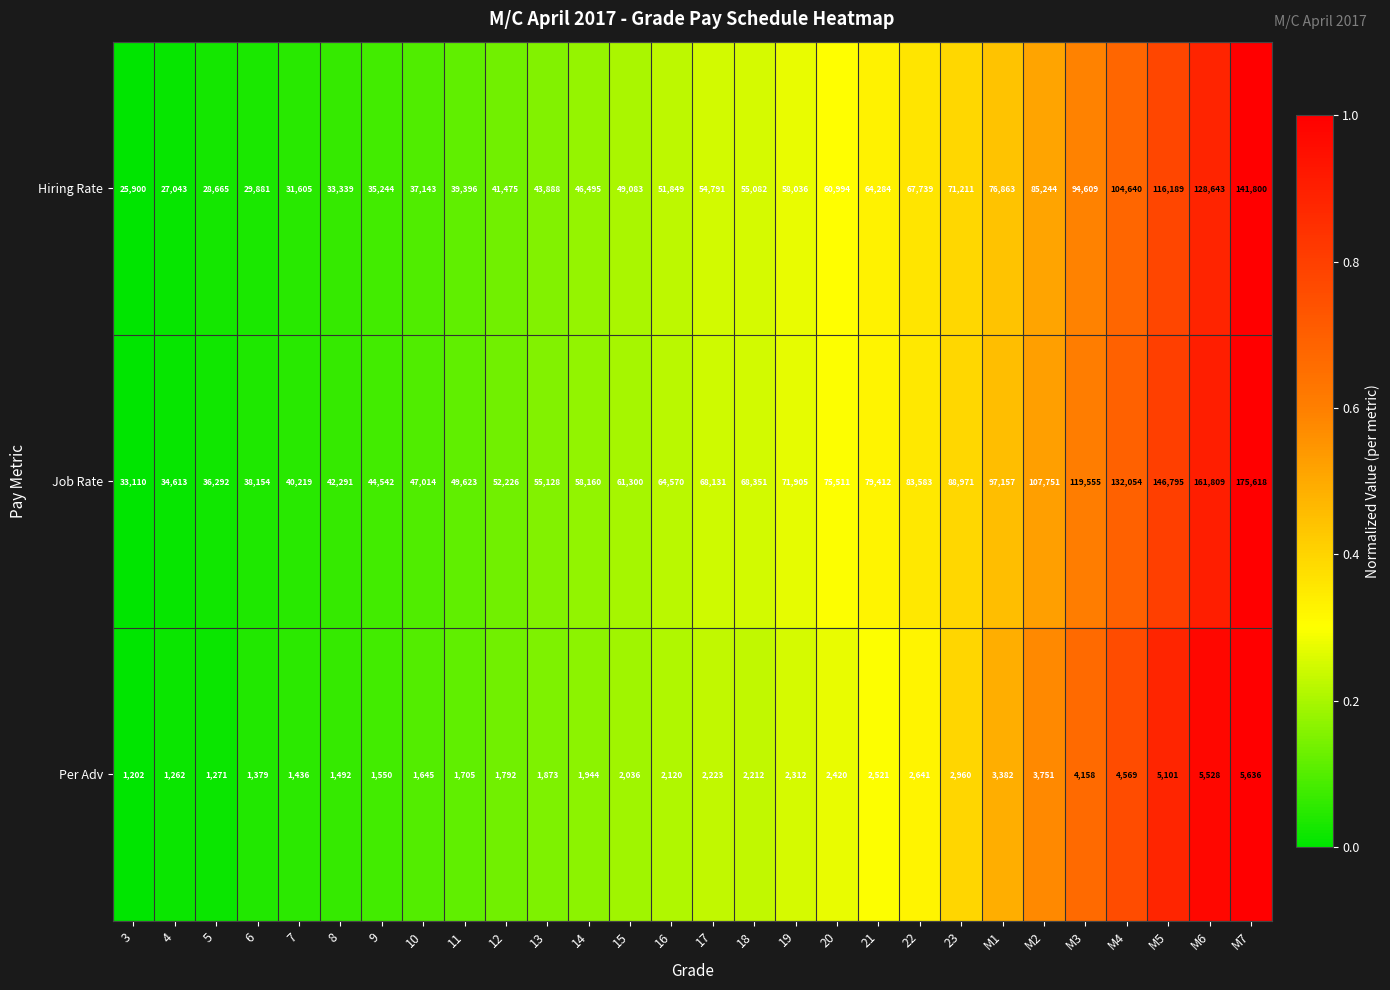

At which label does Per Adv first exceed 2212?

17